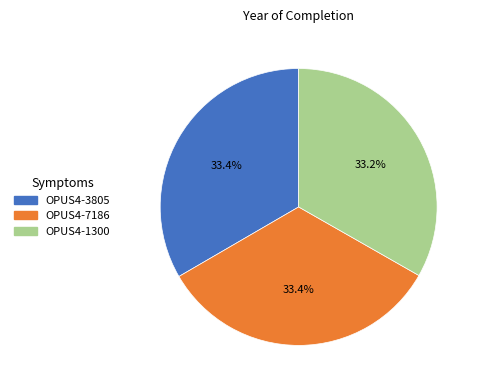

To the nearest percent, what percentage of the pie is OPUS4-3805?

33%